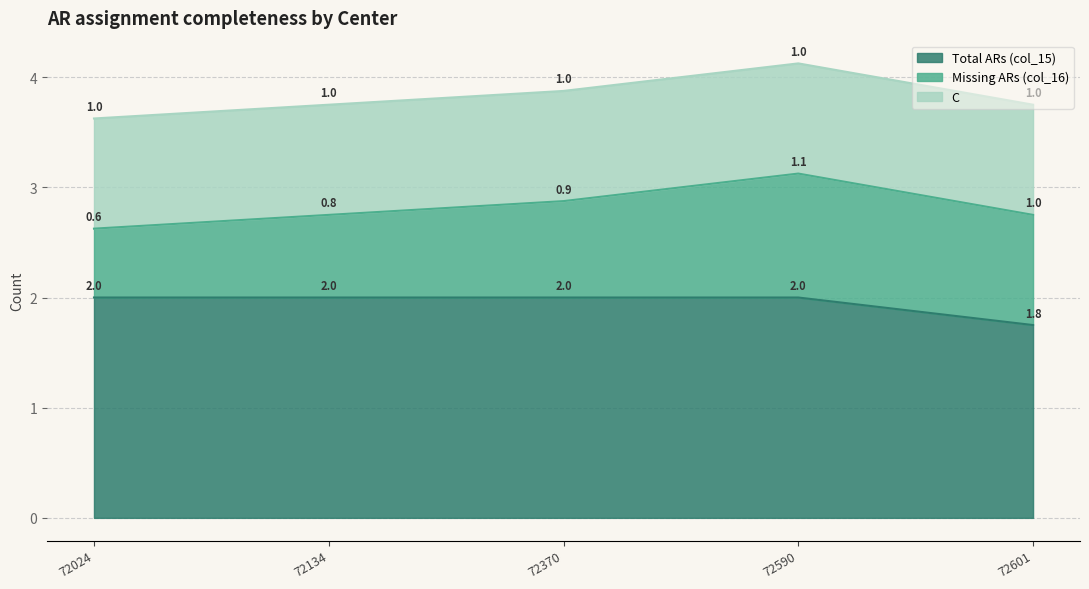

Which category has the lowest value in the Total ARs (col_15) series?

72601